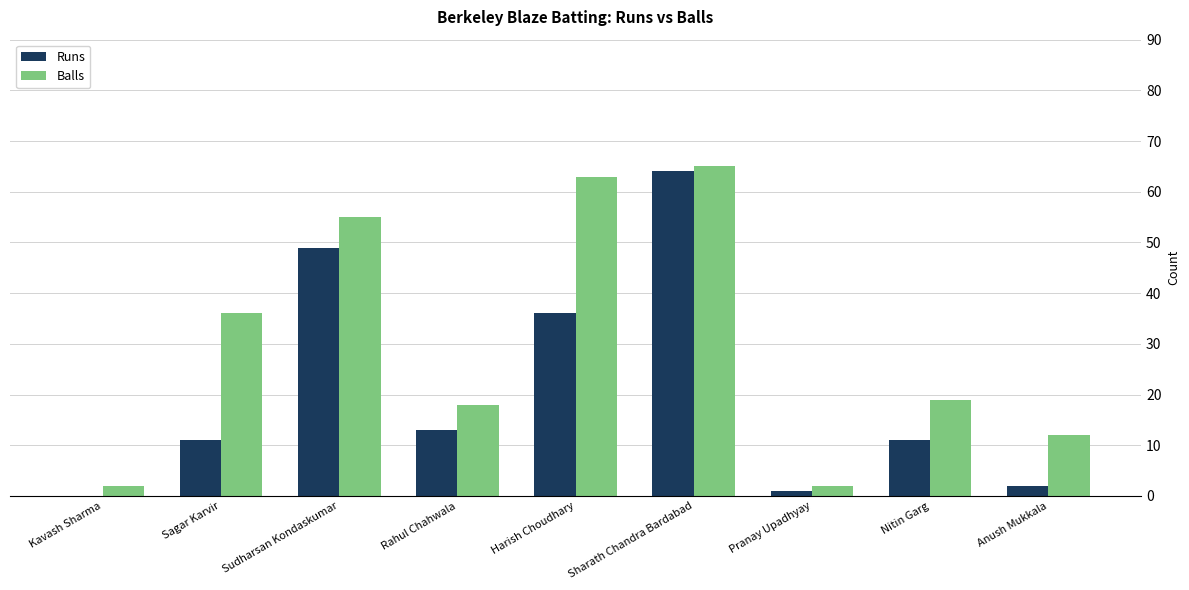

What is the sum of the Balls values at Sagar Karvir and Kavash Sharma?

38